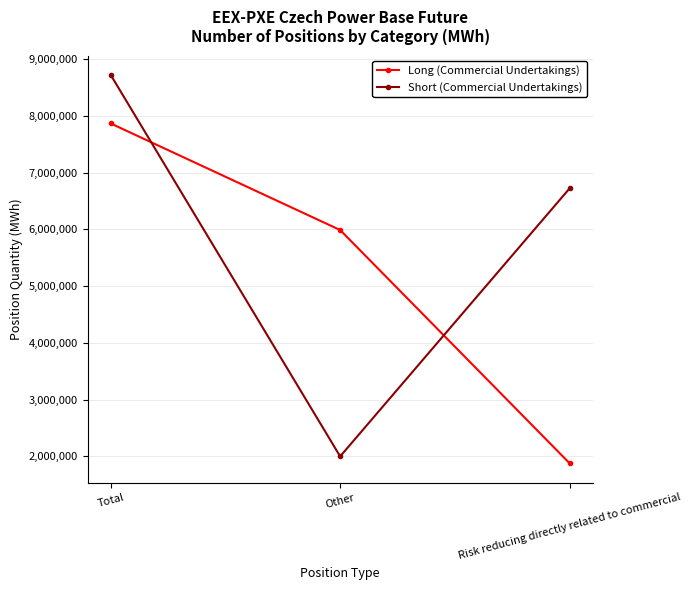

Is this an area chart (filled region under the line)?

No